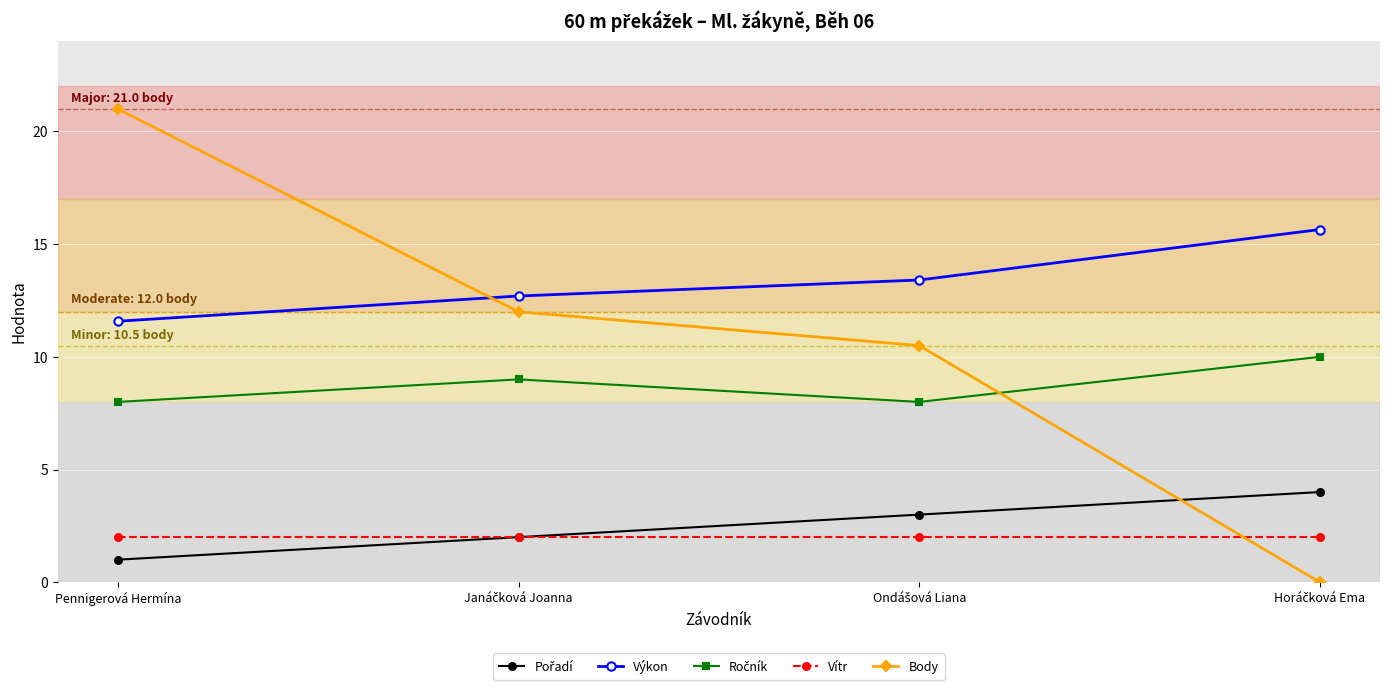

What is the difference between the highest and lowest values at Pennigerová Hermína?

20.0